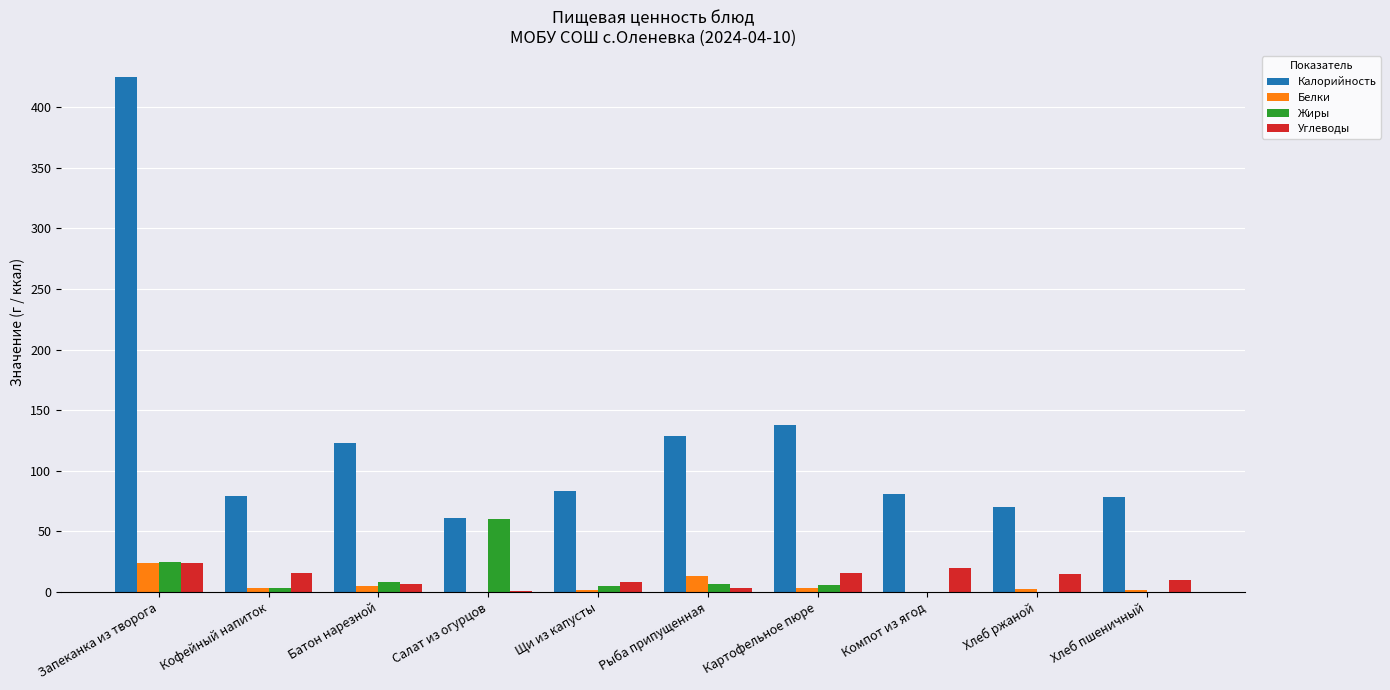

What is the sum of all Белки values?

54.3